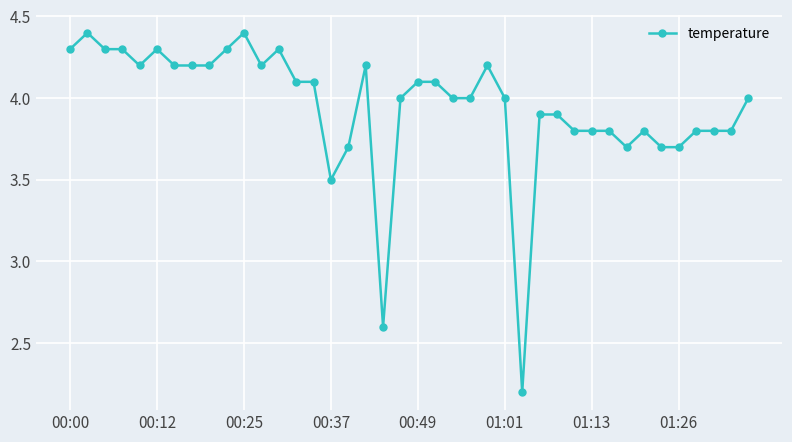

Is this an area chart (filled region under the line)?

No